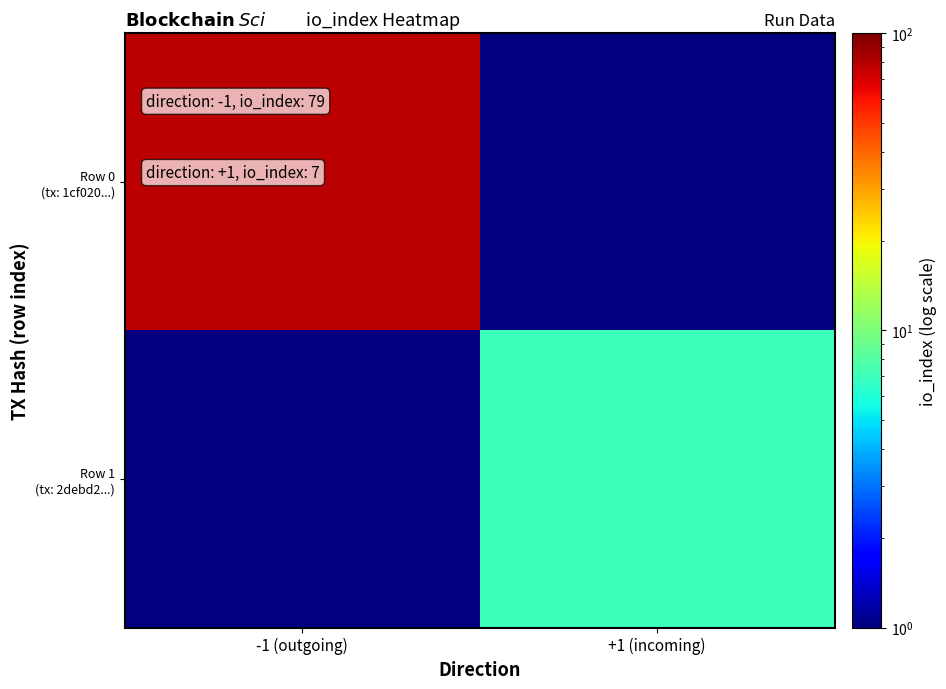

At how many categories does at least one series exceed 23?

1